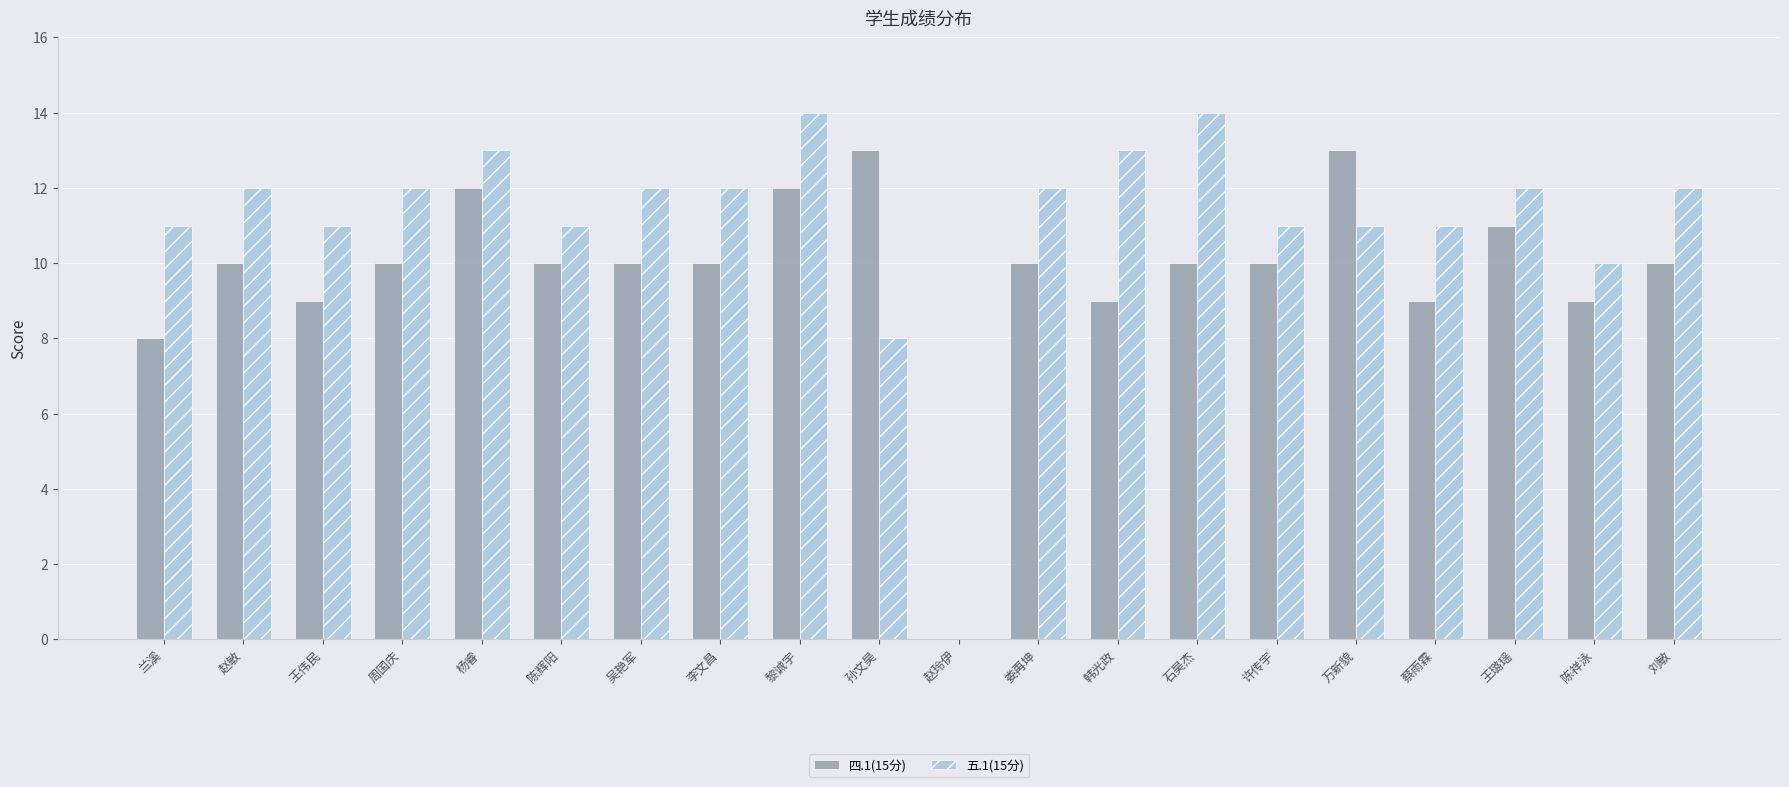

True or false: 五.1(15分) has a value of 14 at 石昊杰.

True